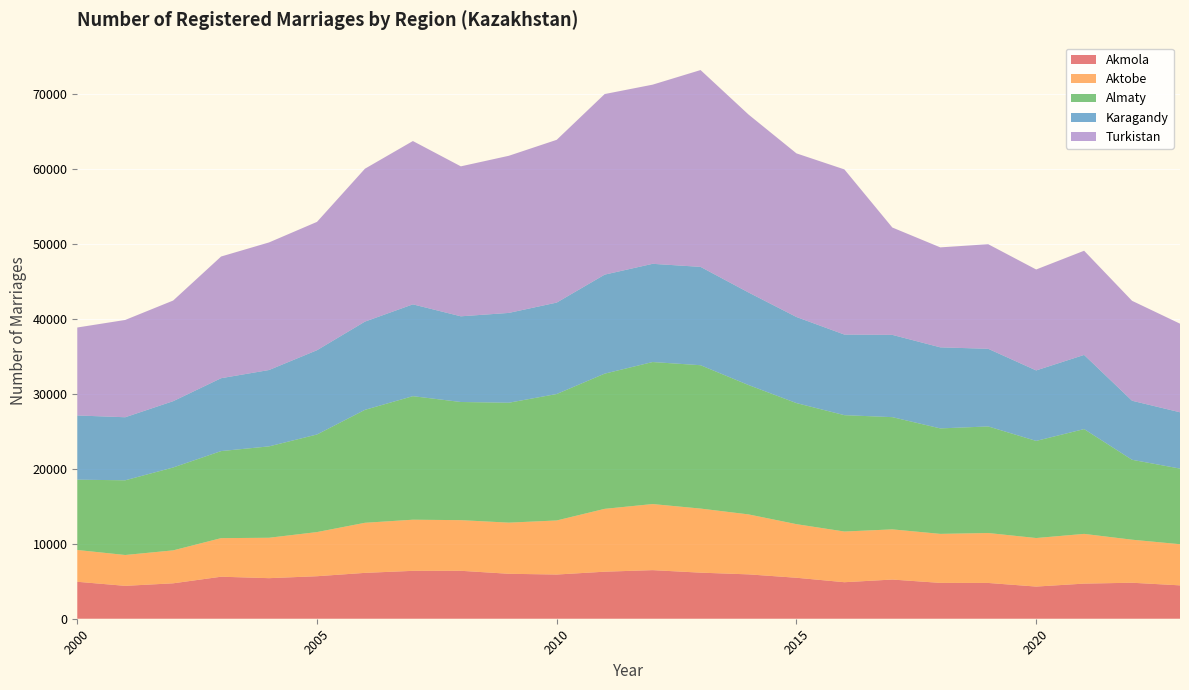

Reading right to left, extract all data points from this chart.

Akmola: 4450	4800	4684	4289	4772	4780	5226	4870	5465	5917	6145	6481	6273	5895	5995	6394	6387	6117	5669	5410	5604	4724	4386	4929
Aktobe: 5489	5741	6632	6474	6661	6538	6693	6761	7149	7999	8547	8815	8384	7212	6821	6754	6821	6680	5889	5390	5144	4394	4115	4240
Almaty: 10087	10659	13979	12955	14215	14068	14969	15522	16149	17256	19122	18943	18033	16867	15994	15761	16478	15065	13017	12189	11614	11056	9965	9378
Karagandy: 7511	7876	9891	9401	10355	10813	10973	10748	11481	12344	13117	13100	13205	12194	11979	11428	12246	11767	11241	10185	9720	8843	8408	8564
Turkistan: 11818	13329	13897	13463	13950	13333	14320	22030	21826	23737	26252	23896	24087	21711	20958	20003	21784	20396	17117	17019	16231	13425	12977	11733